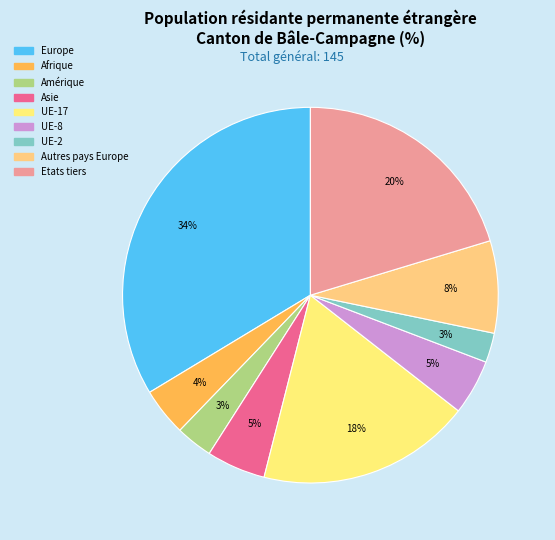

Count the number of slices in the pie.

9